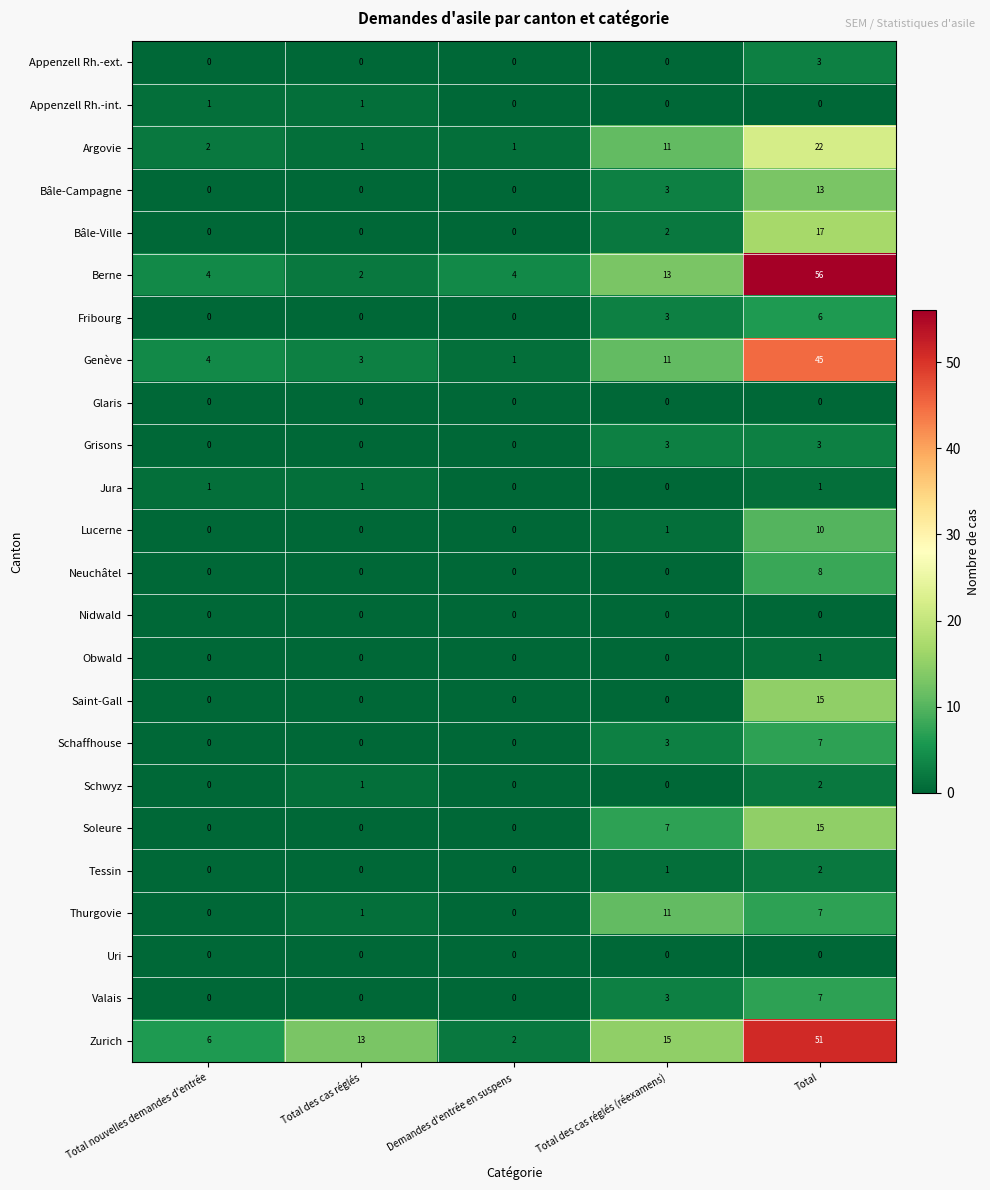

Which series has the largest total across all categories?

Zurich